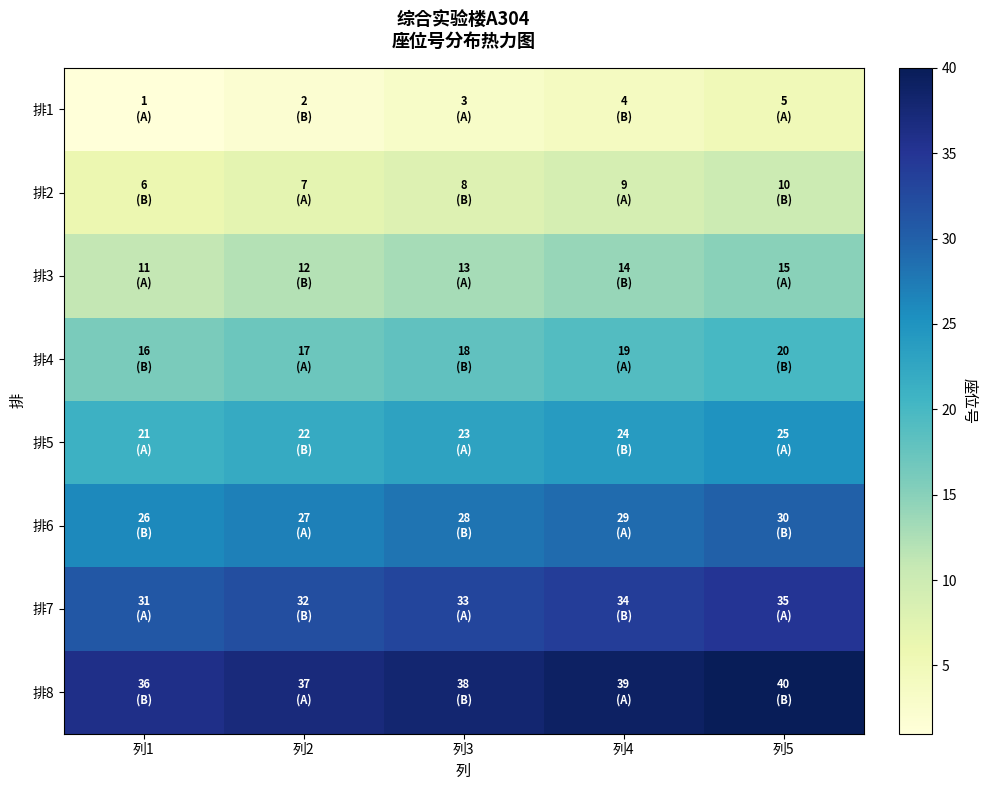

Between 列1 and 列2, which series saw the biggest shift?

排1